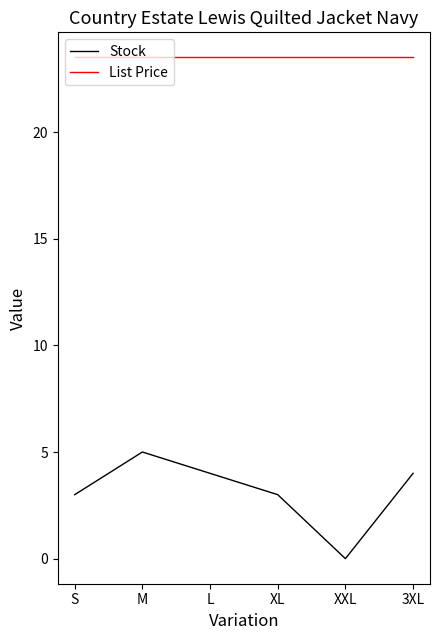

True or false: List Price and Stock cross at least once.

False